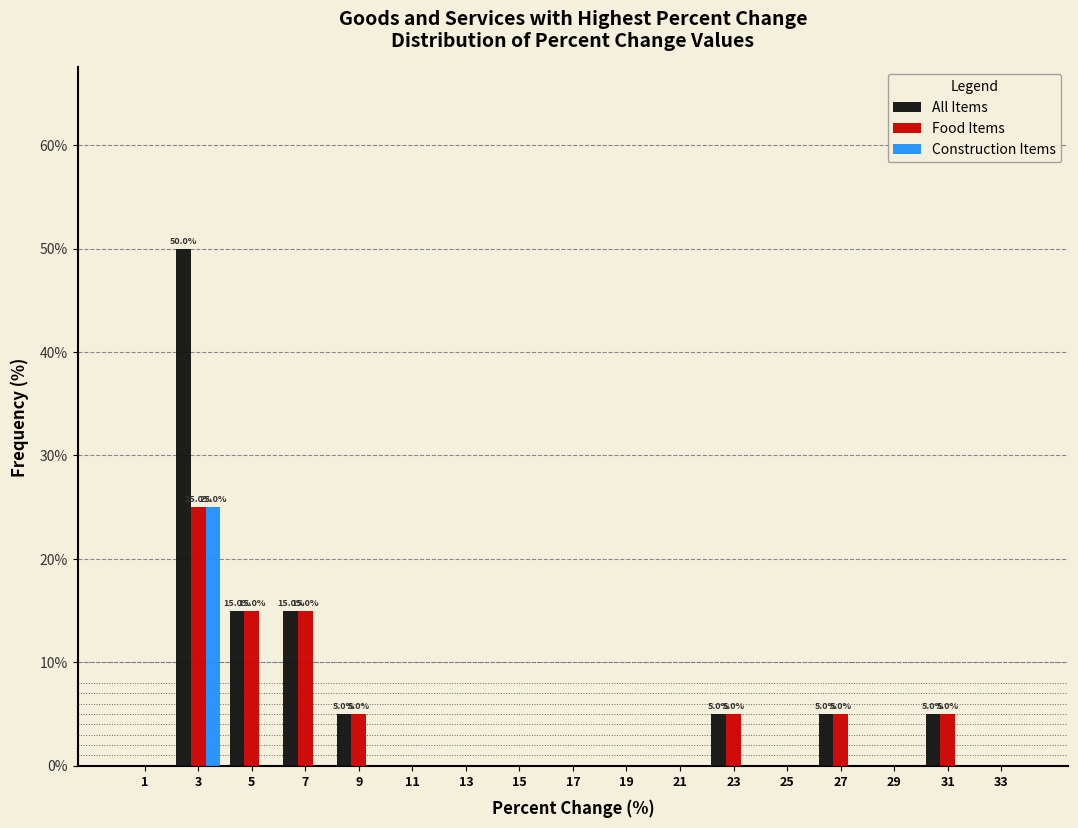

In the Construction Items series, which range on the x-axis has the tallest bar?

2 to 4